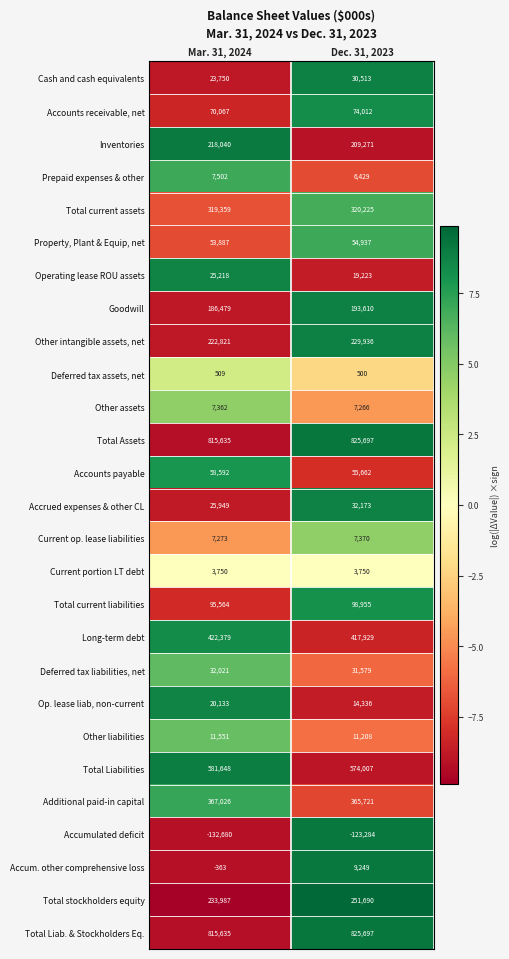

The Other intangible assets, net series shows 105679 at Mar. 31, 2024. True or false?

False